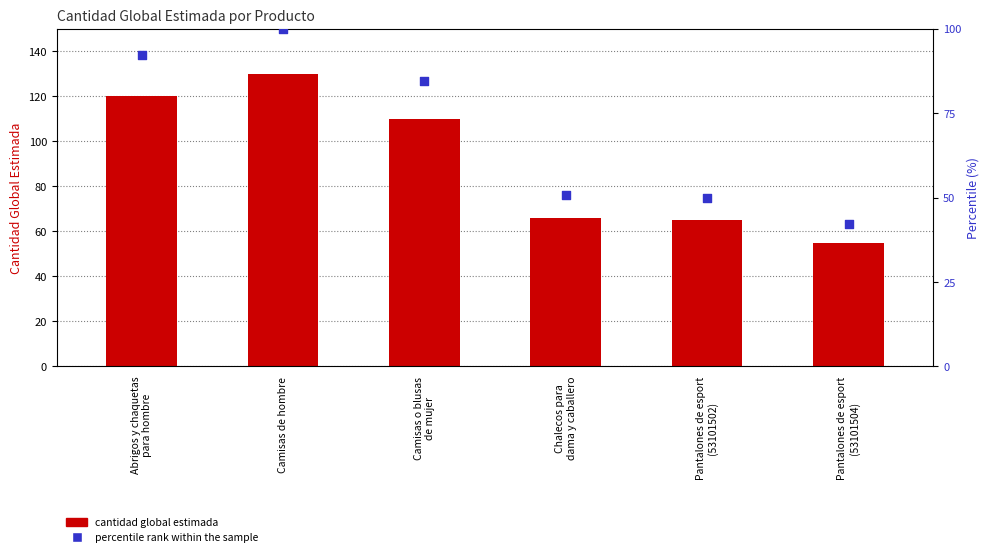

Which series reaches the maximum Y coordinate?

cantidad_global_estimada